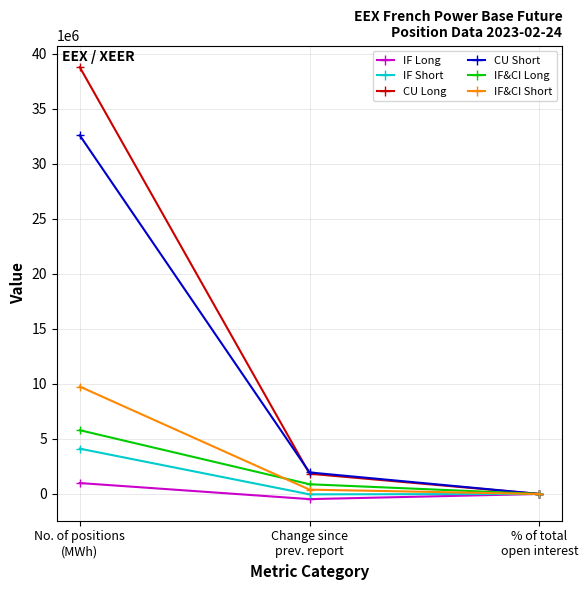

How many data points in IF&CI Short are less than 392235?

1